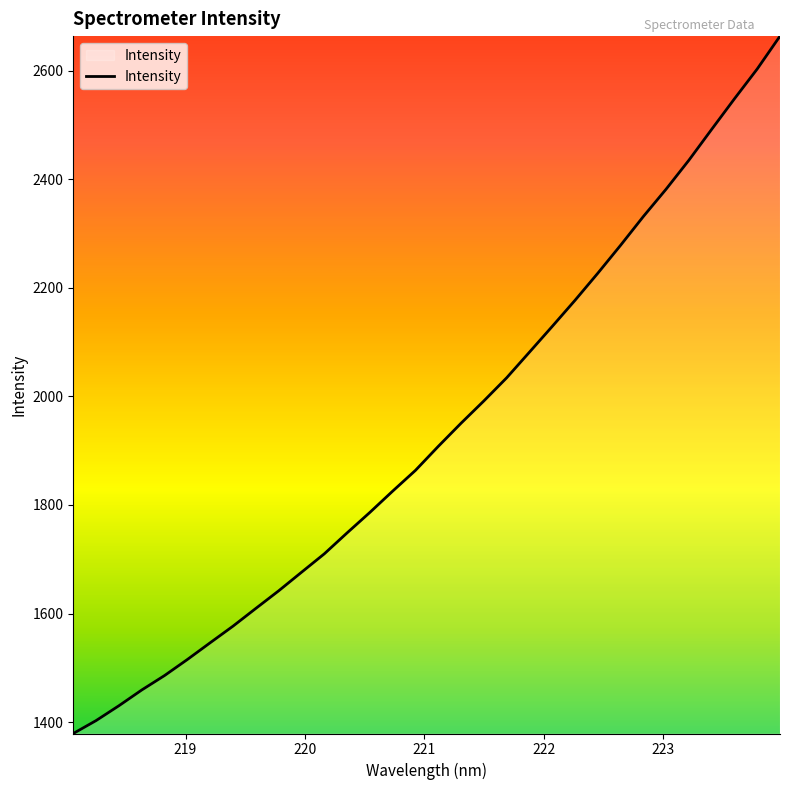

What is the minimum value shown in the chart?

1379.2